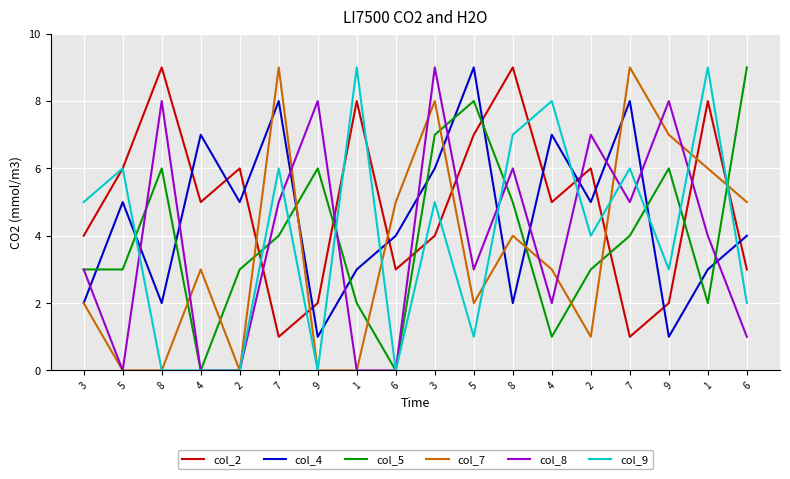

The value of col_2 at 9 is 2. True or false?

True